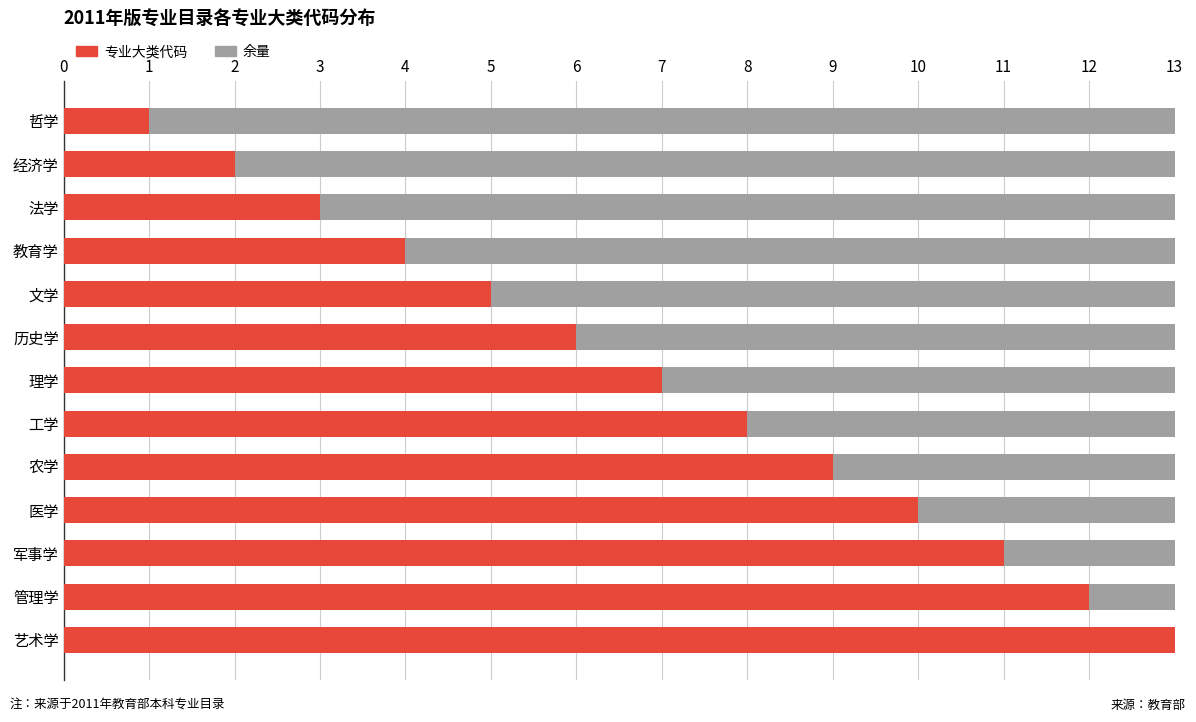

Is it true that 专业大类代码 equals 3 at 医学?

False